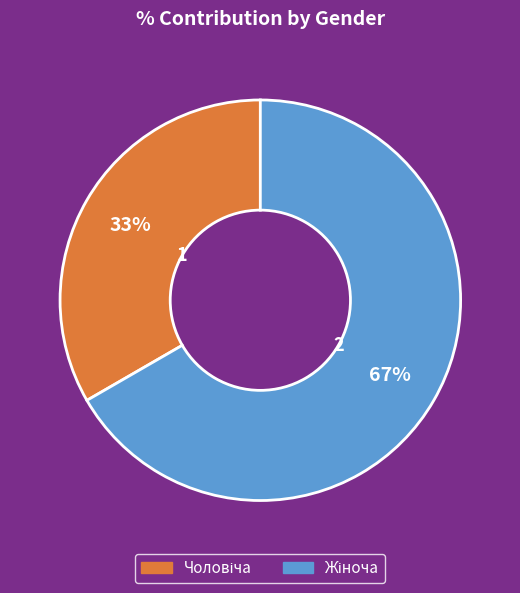

To the nearest percent, what is the average slice percentage?

50%